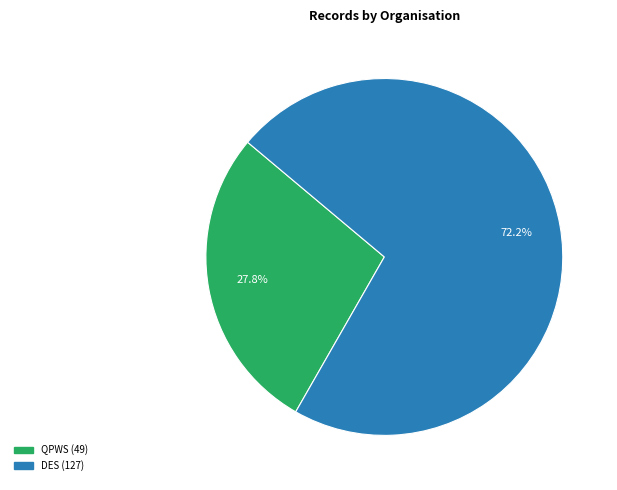

What is the largest slice in the pie chart?

Department of Environment, Science and Innovation (DES)